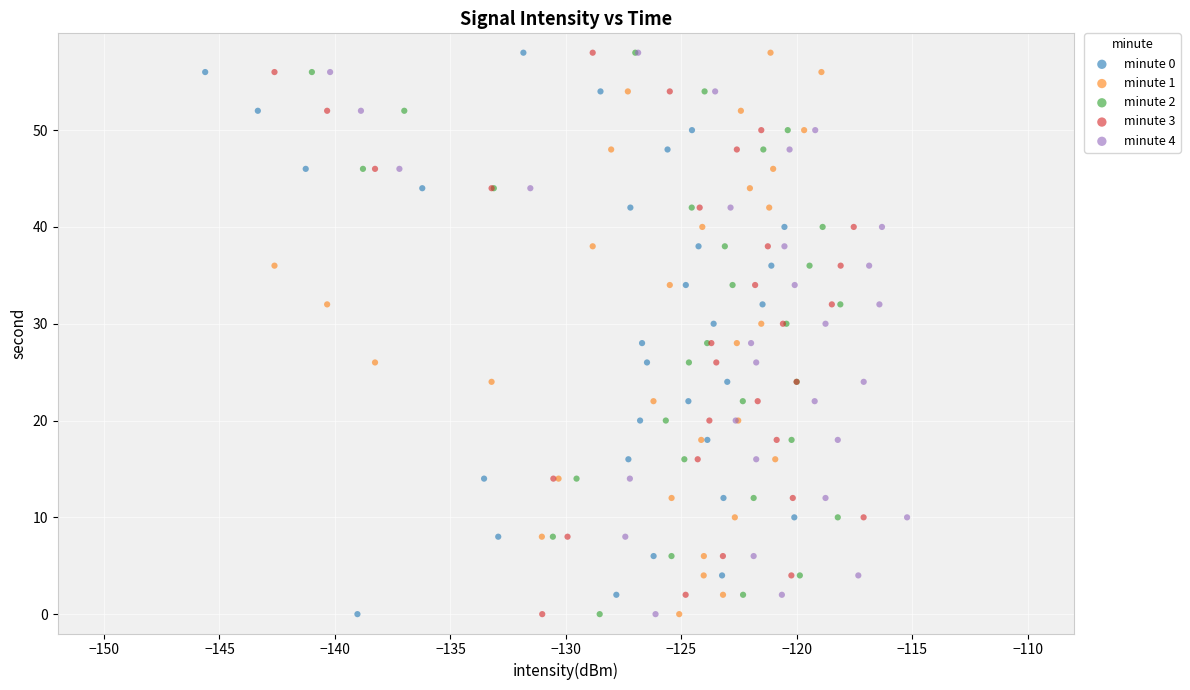

What are all the series names shown in the legend?

minute 0, minute 1, minute 2, minute 3, minute 4